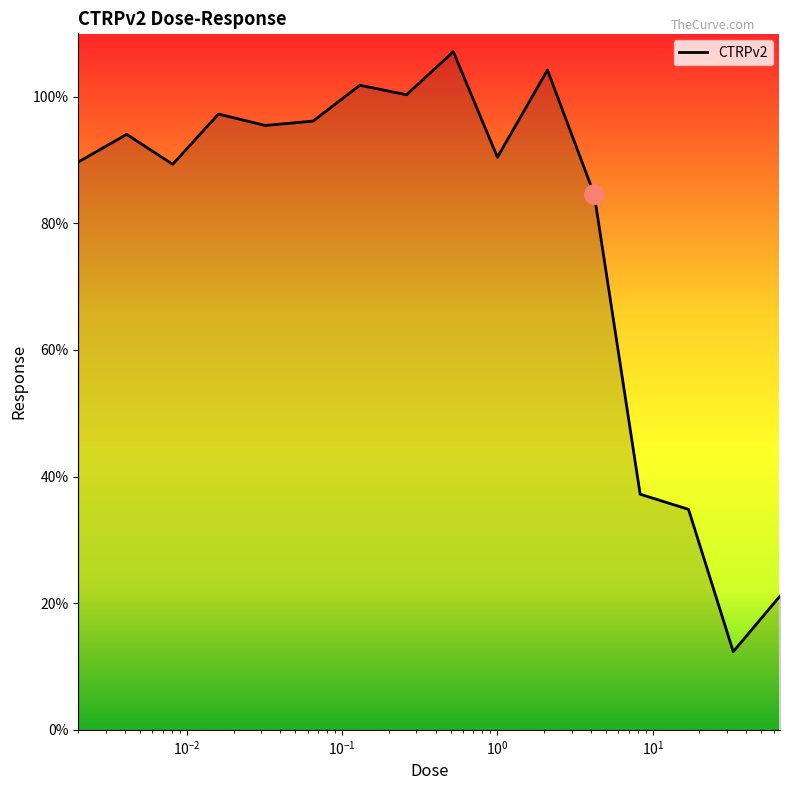

What is the sum of all values?

1255.8